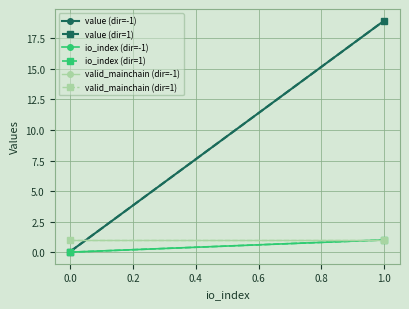

What is the greatest value displayed?

19.0